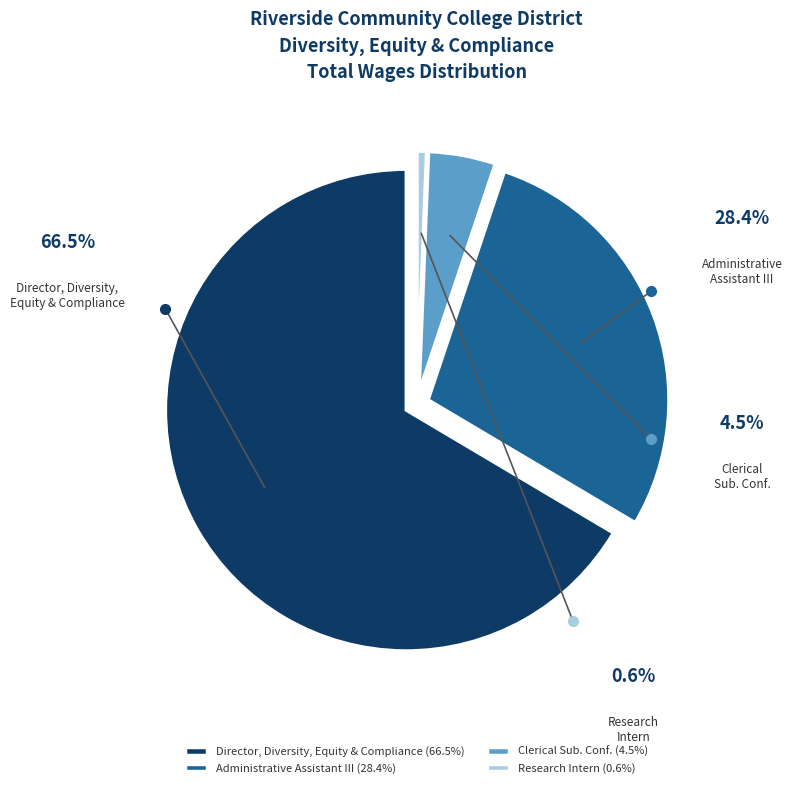

Combined, do Clerical Sub. Conf. and Administrative Assistant III account for over 50%?

No